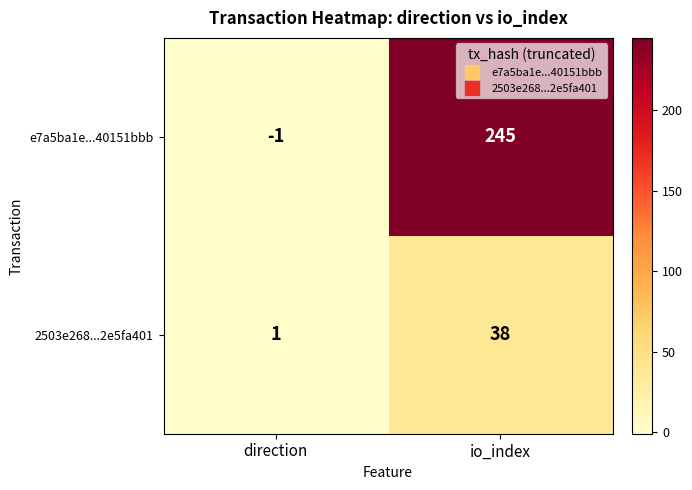

What is the smallest value displayed?

-1